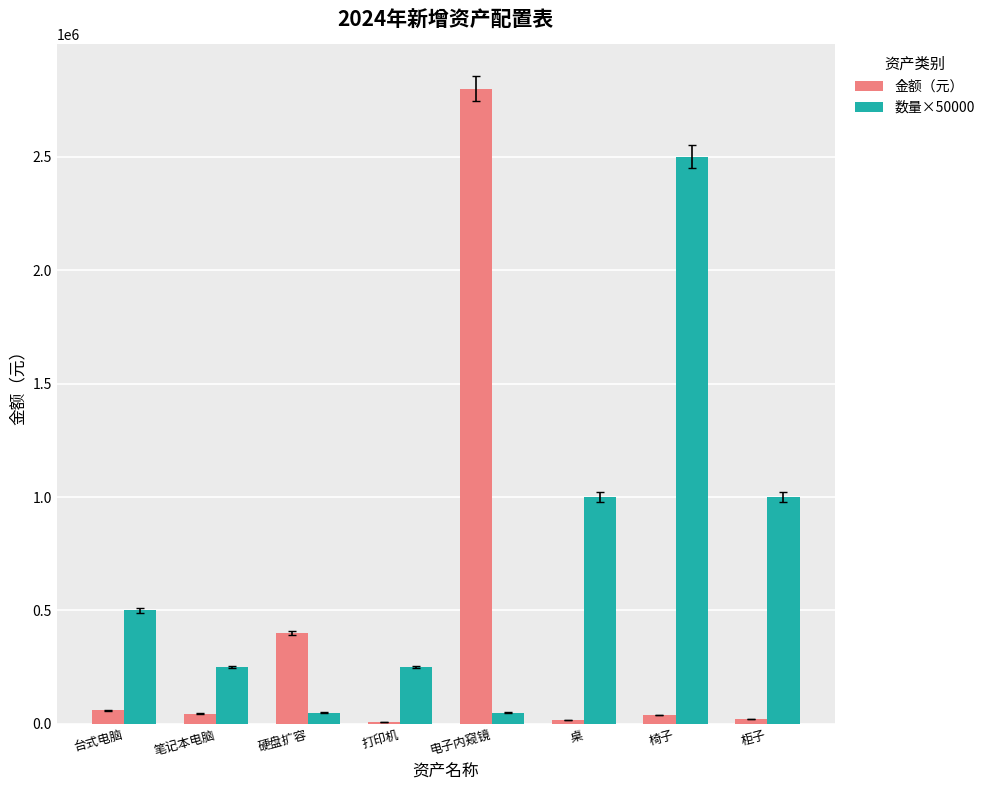

What is the greatest value displayed?

2800000